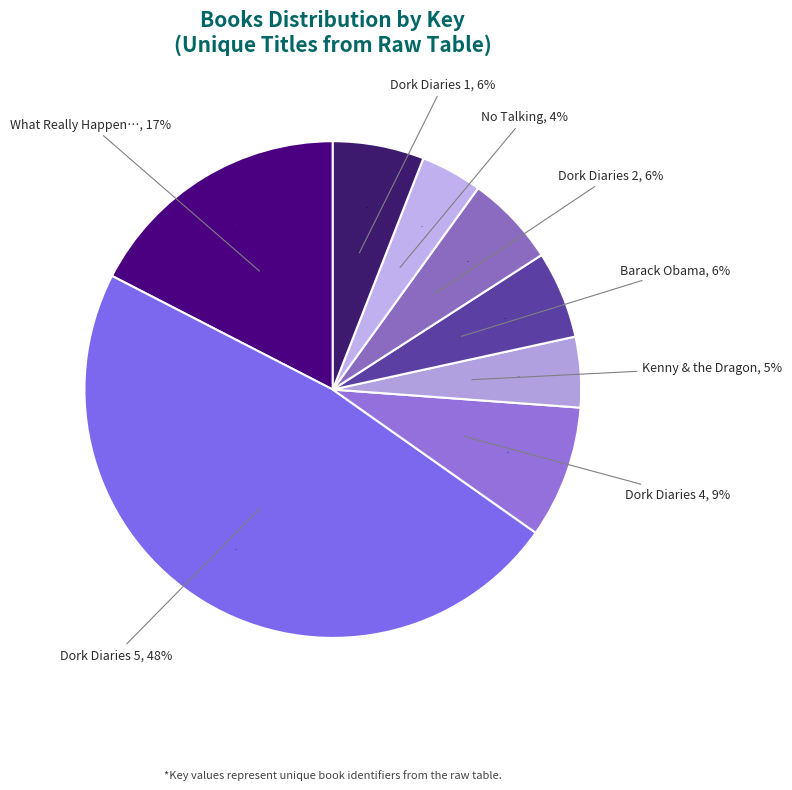

What percentage is the No Talking slice, to the nearest percent?

4%